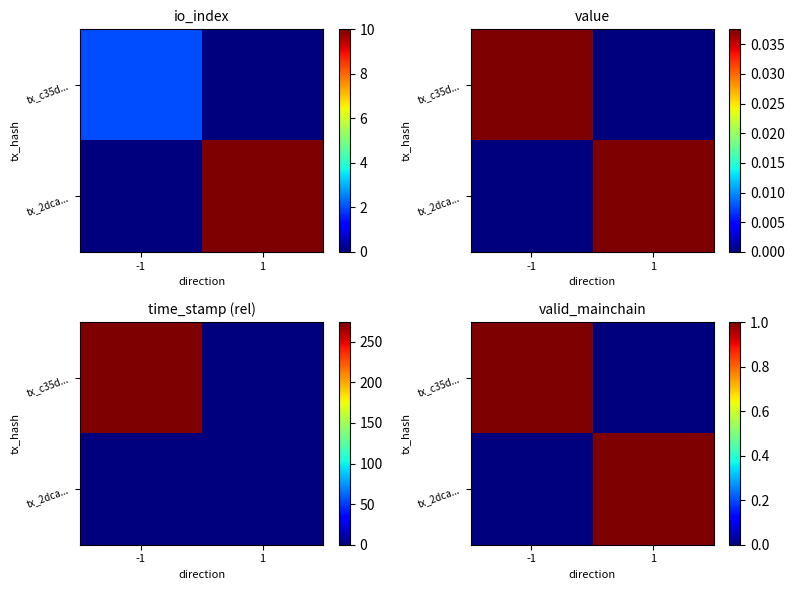

What is the sum of the tx_c35d... values at -1 and 1?

1